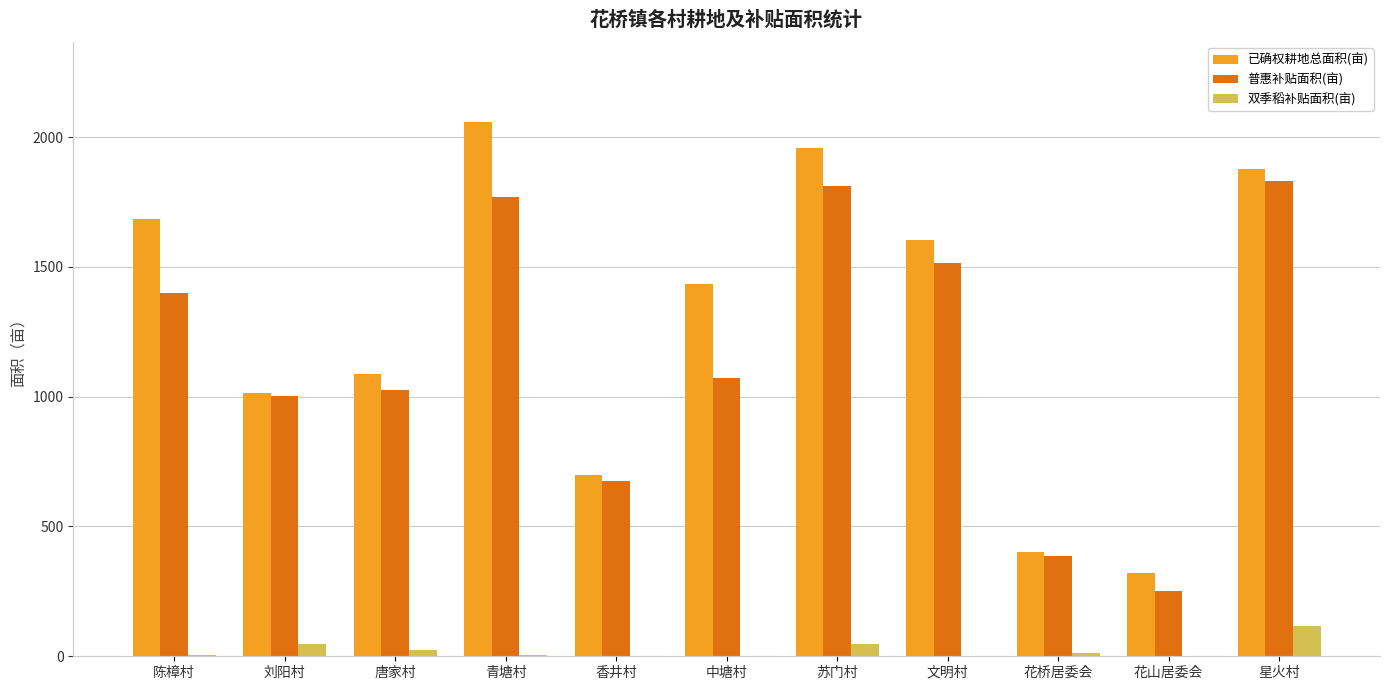

Which category has the highest value in the 已确权耕地总面积(亩) series?

青塘村